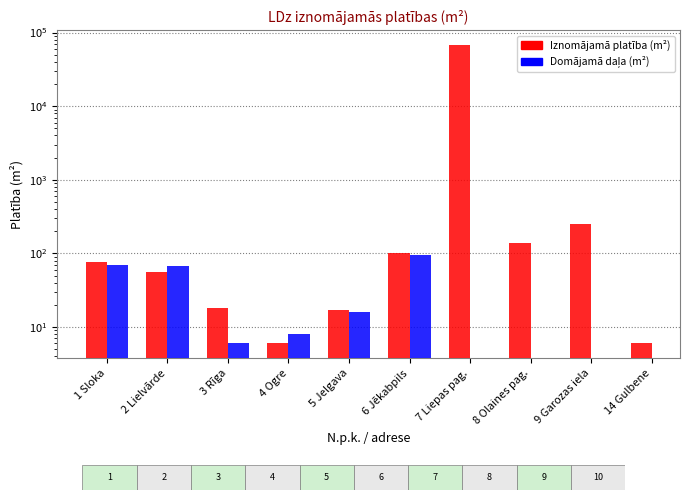

What are all the series names shown in the legend?

Iznomājamā platība (m²), Domājamā daļa (m²)